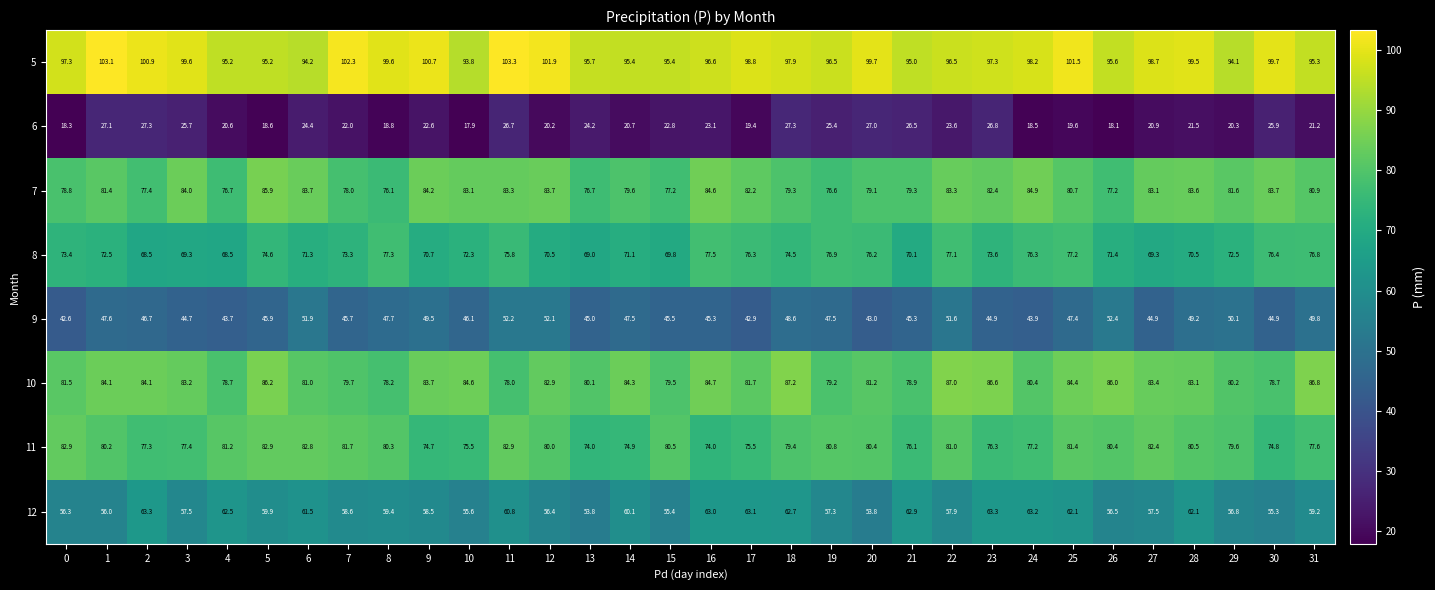

What is the maximum value for 6?

27.3